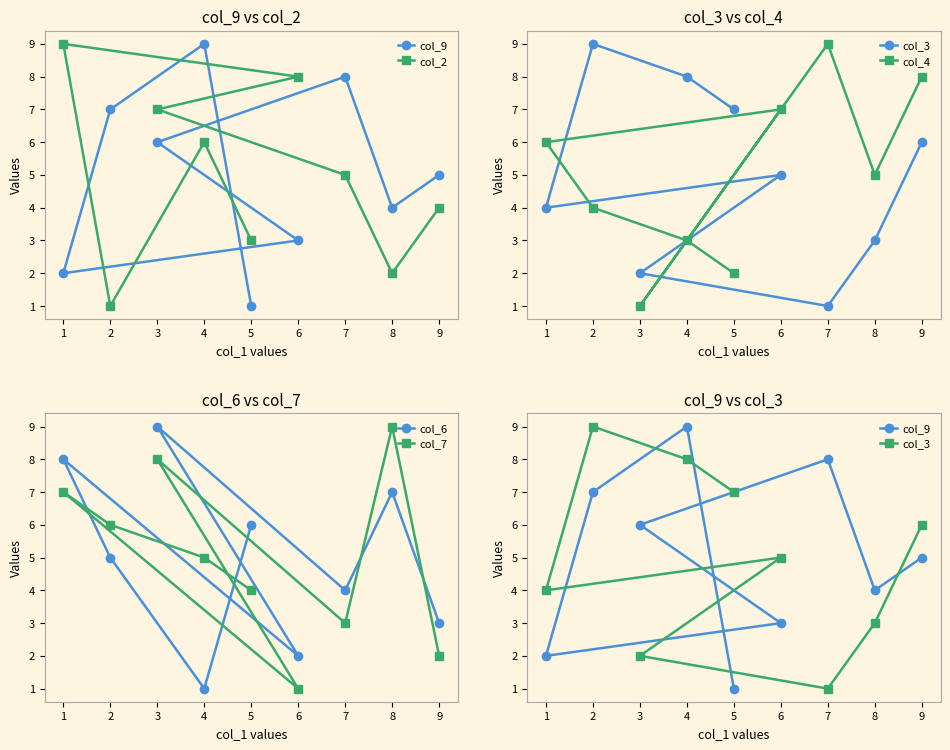

Is it true that col_6 equals 6 at 3?

False